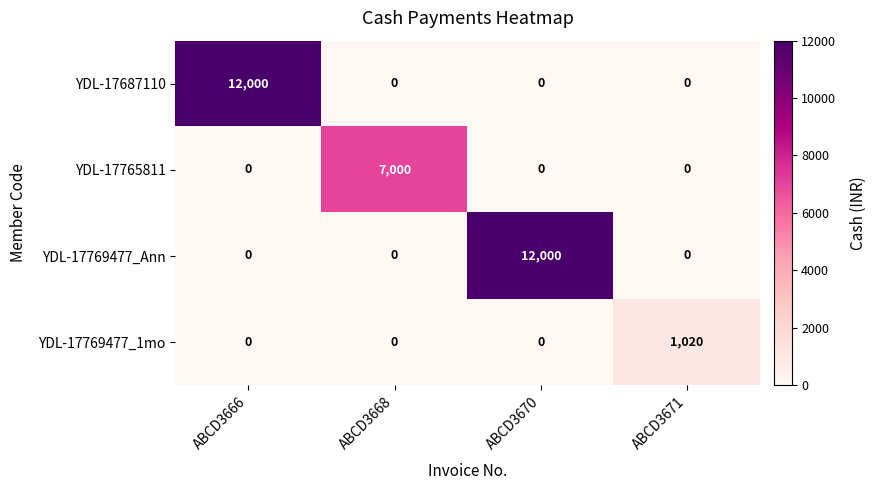

Reading left to right, list all the values displayed in this chart.

YDL-17687110: ABCD3666=12000	ABCD3668=0	ABCD3670=0	ABCD3671=0
YDL-17765811: ABCD3666=0	ABCD3668=7000	ABCD3670=0	ABCD3671=0
YDL-17769477_Ann: ABCD3666=0	ABCD3668=0	ABCD3670=12000	ABCD3671=0
YDL-17769477_1mo: ABCD3666=0	ABCD3668=0	ABCD3670=0	ABCD3671=1020